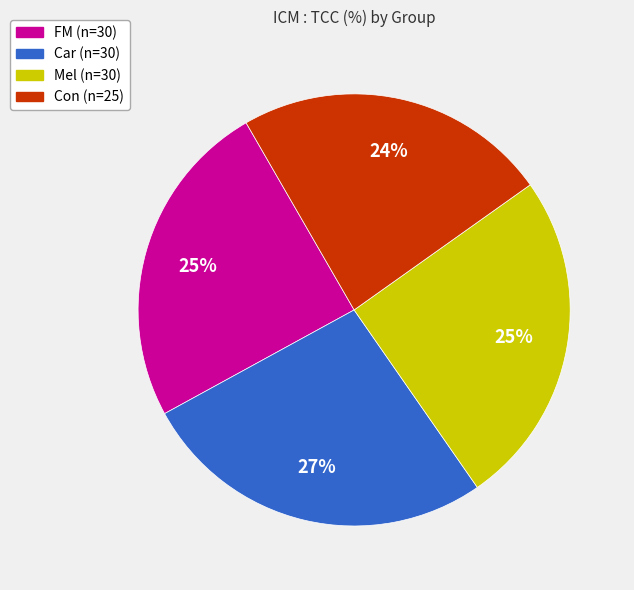

Does Mel (n=30) represent more than half of the total?

No